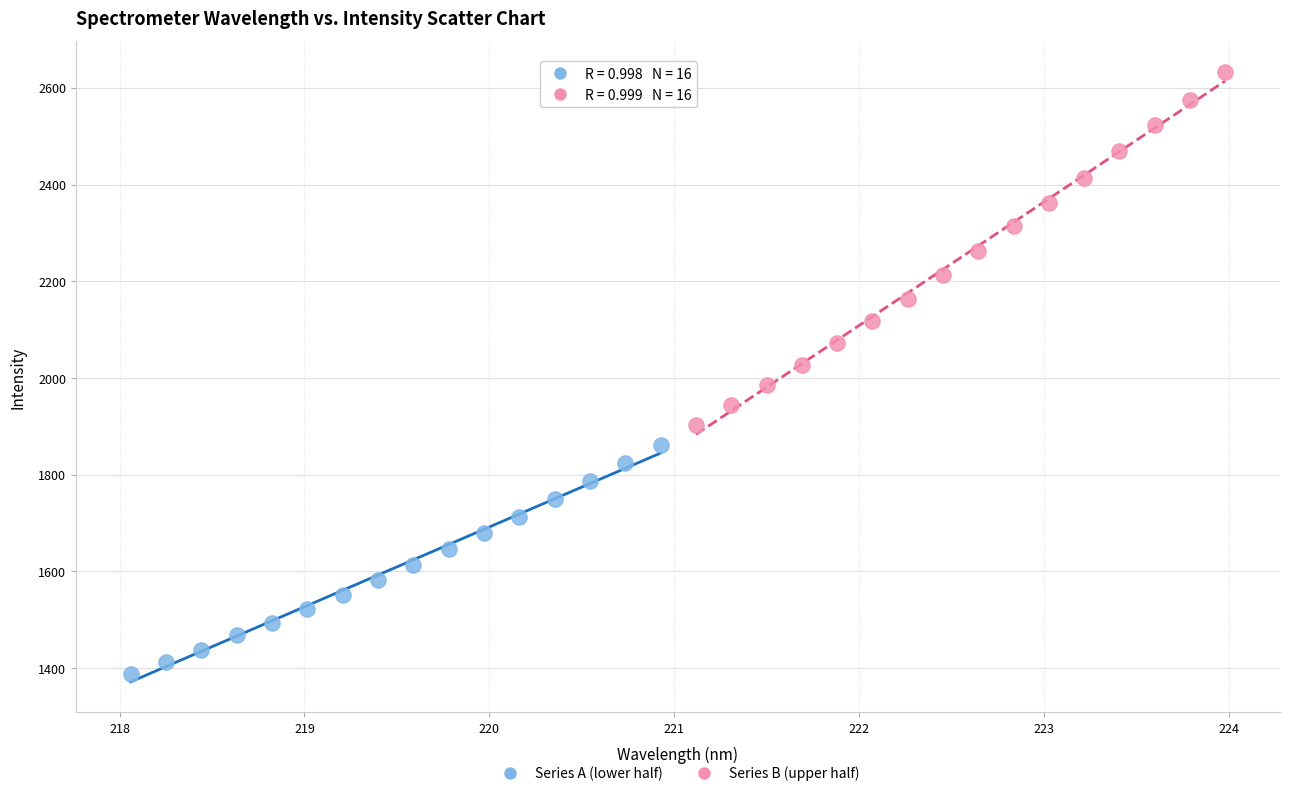

Which series has the widest spread of Y values?

Series B (upper half)